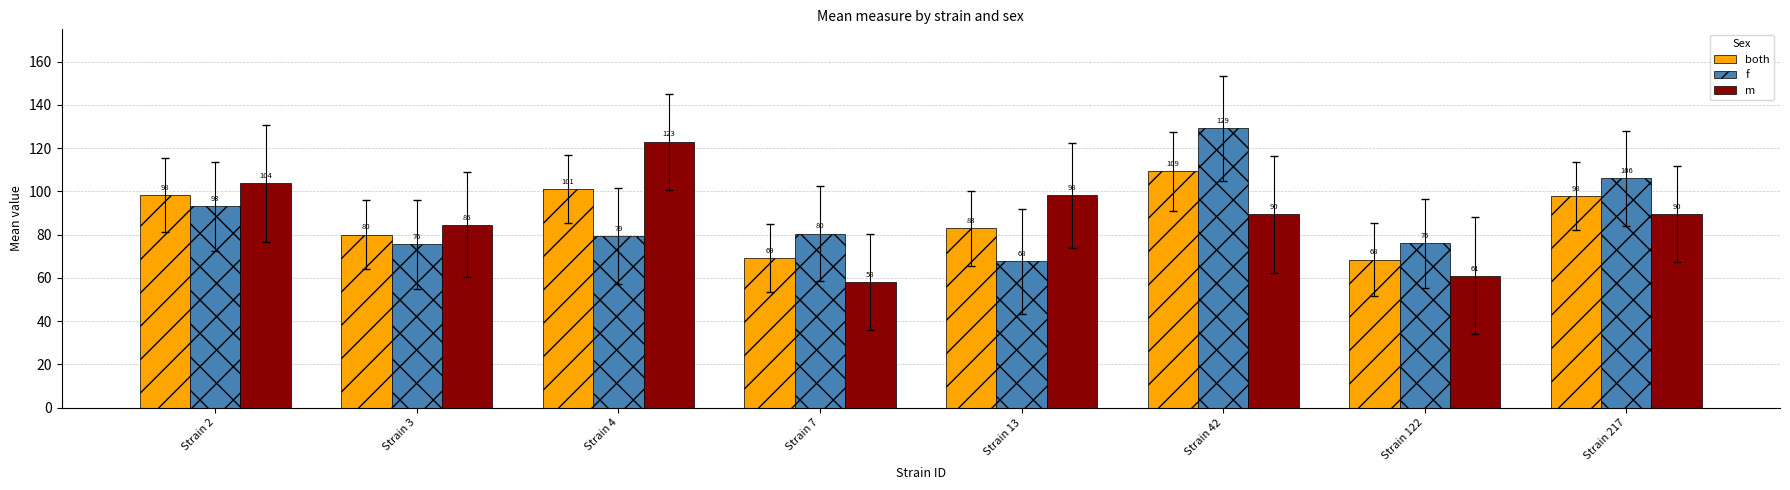

Rank the series at Strain 7 from highest to lowest value.

f, both, m